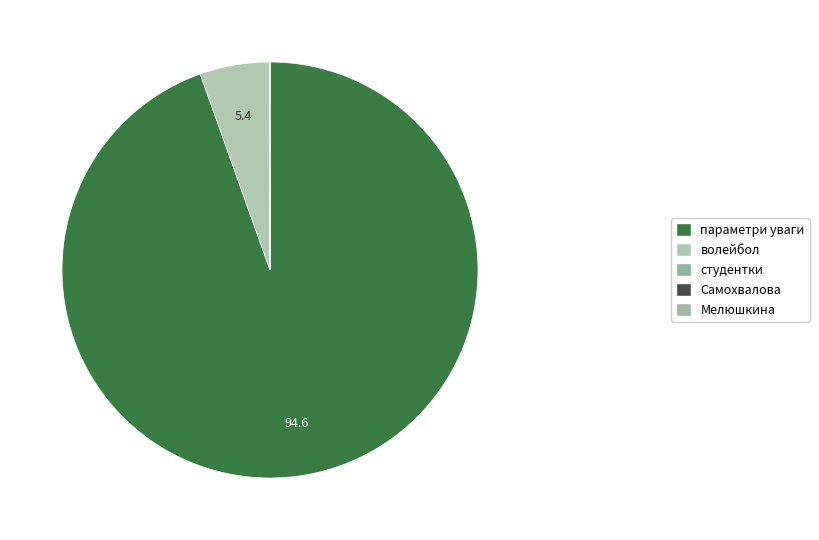

To the nearest percent, what is the difference between the largest and smallest slice percentages?

95%